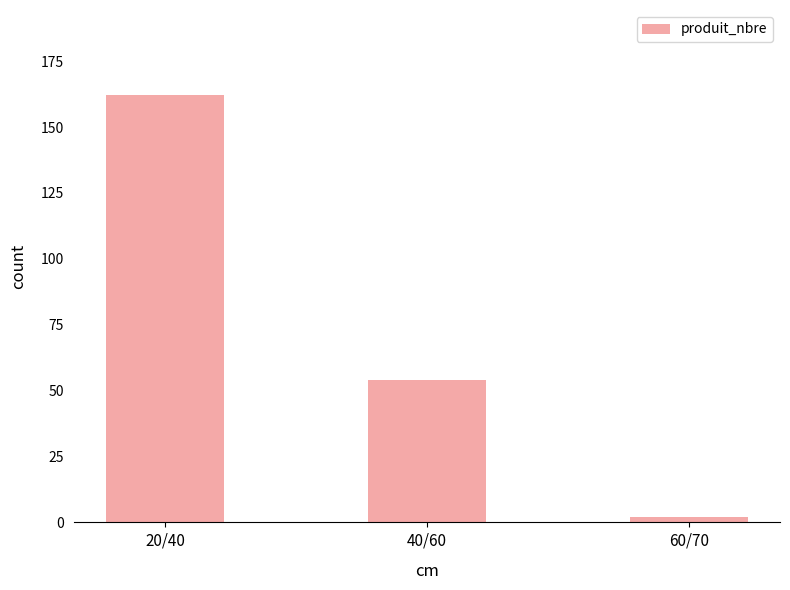

What is the difference between the maximum and minimum values?

160